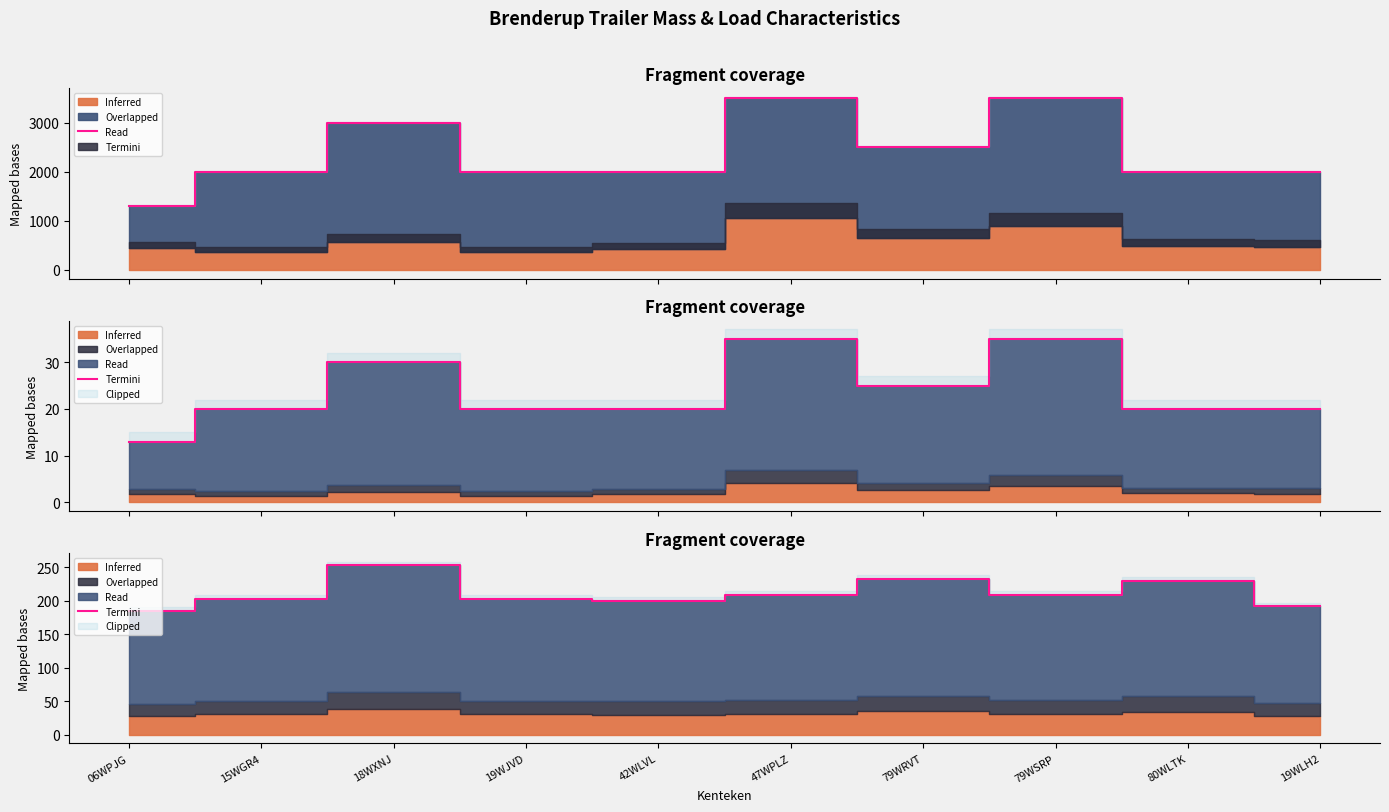

What is the change in value from 06WPJG to 80WLTK?

+45